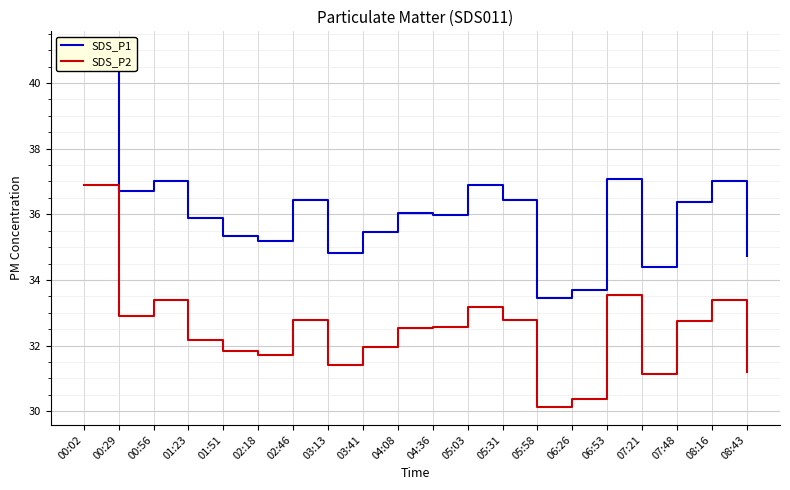

What position from the left is 00:29?

2